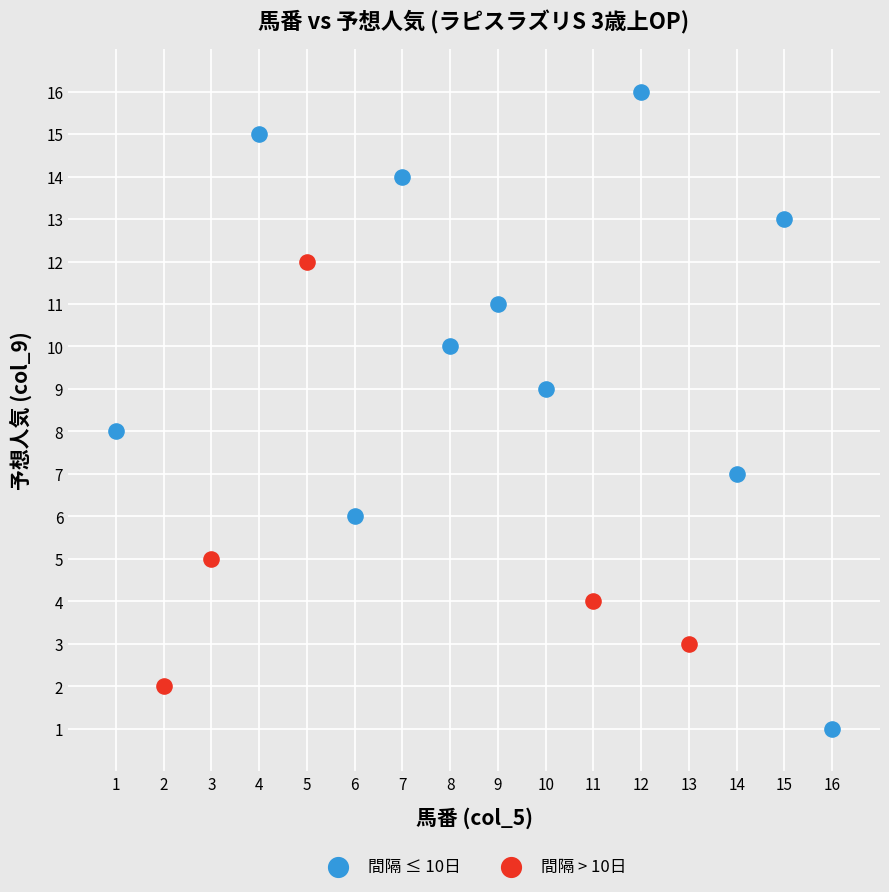

Which series contains the highest Y value?

間隔 ≤ 10日